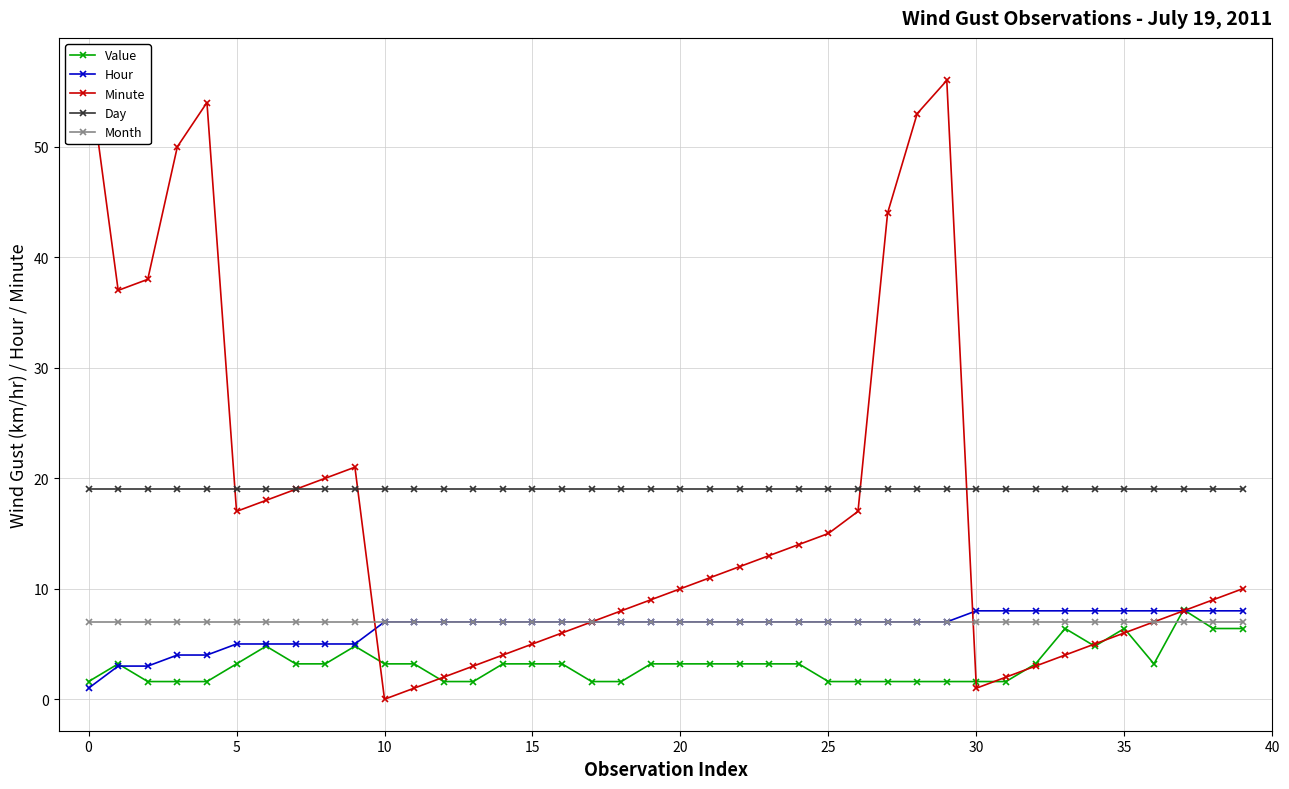

What is the difference between the Minute values at 24 and 19?

5.0